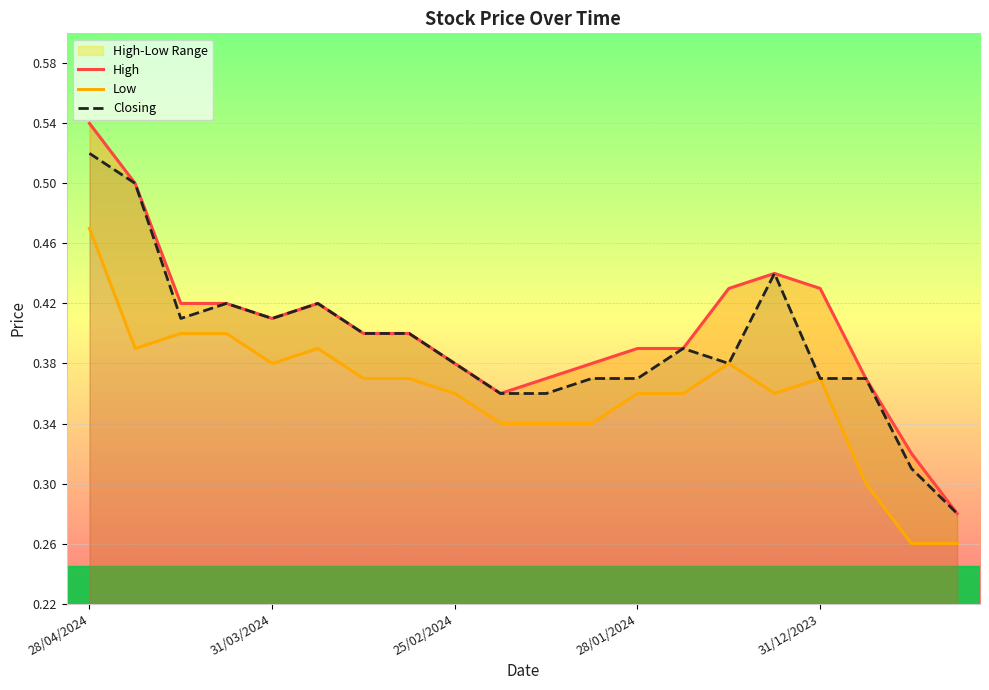

Which series has the largest total across all categories?

High